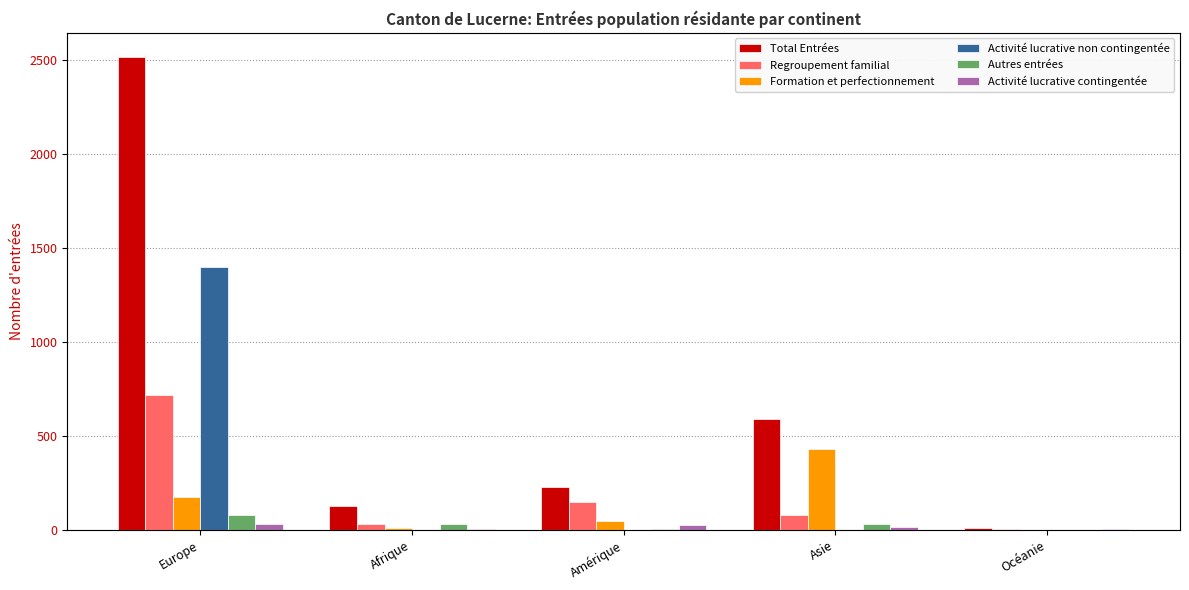

How many categories are shown in the chart?

5